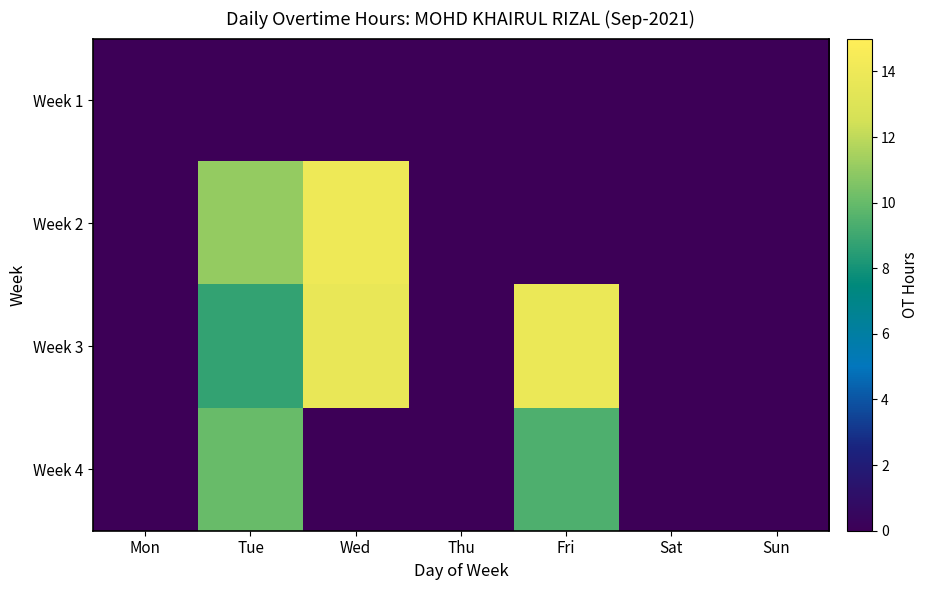

Reading left to right, list all the values displayed in this chart.

Week 1: Mon=0.0	Tue=0.0	Wed=0.0	Thu=0.0	Fri=0.0	Sat=0.0	Sun=0.0
Week 2: Mon=0.0	Tue=11.1	Wed=14.1	Thu=0.0	Fri=0.0	Sat=0.0	Sun=0.0
Week 3: Mon=0.0	Tue=8.8	Wed=13.7	Thu=0.0	Fri=13.9	Sat=0.0	Sun=0.0
Week 4: Mon=0.0	Tue=10.0	Wed=0.0	Thu=0.0	Fri=9.4	Sat=0.0	Sun=0.0